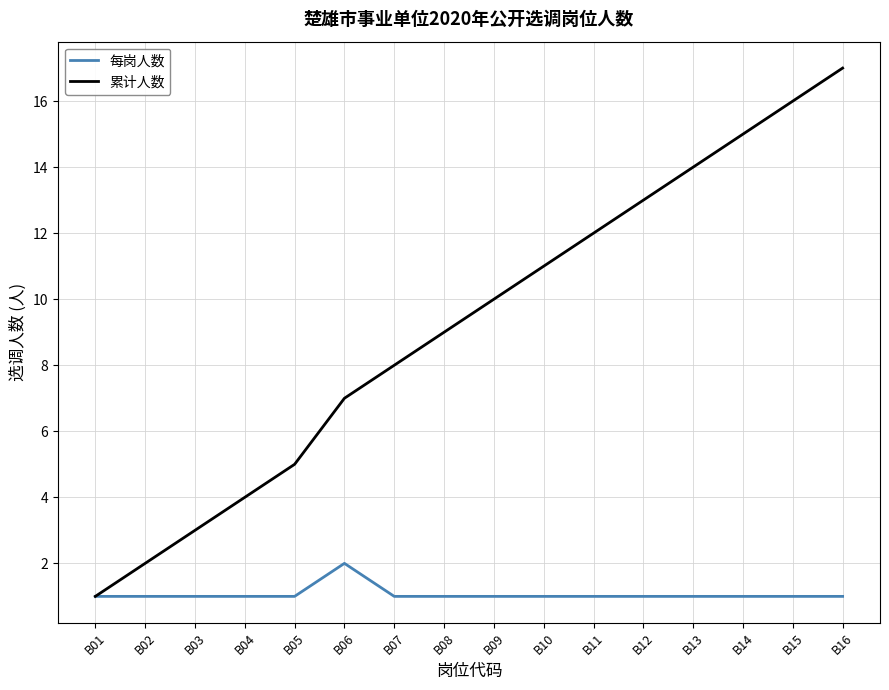

What is the lowest value of the 每岗人数 series?

1